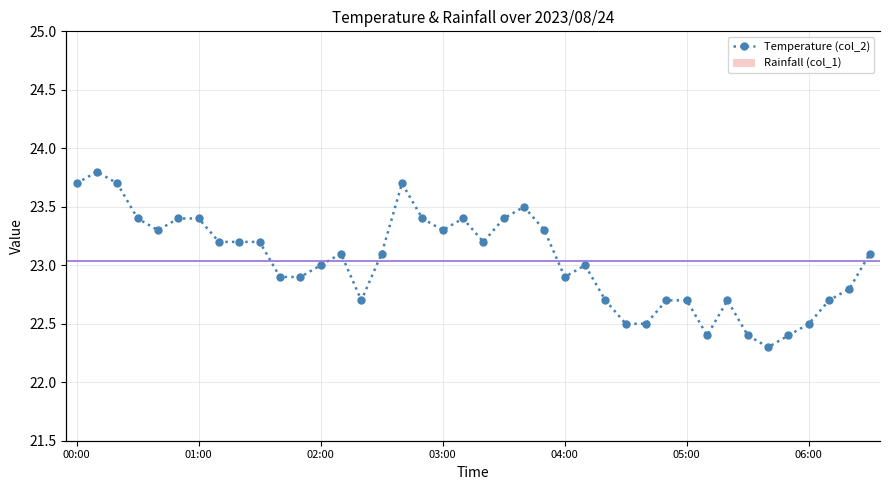

Rank the series by their maximum value, from lowest to highest.

Rainfall (col_1), Temperature (col_2)